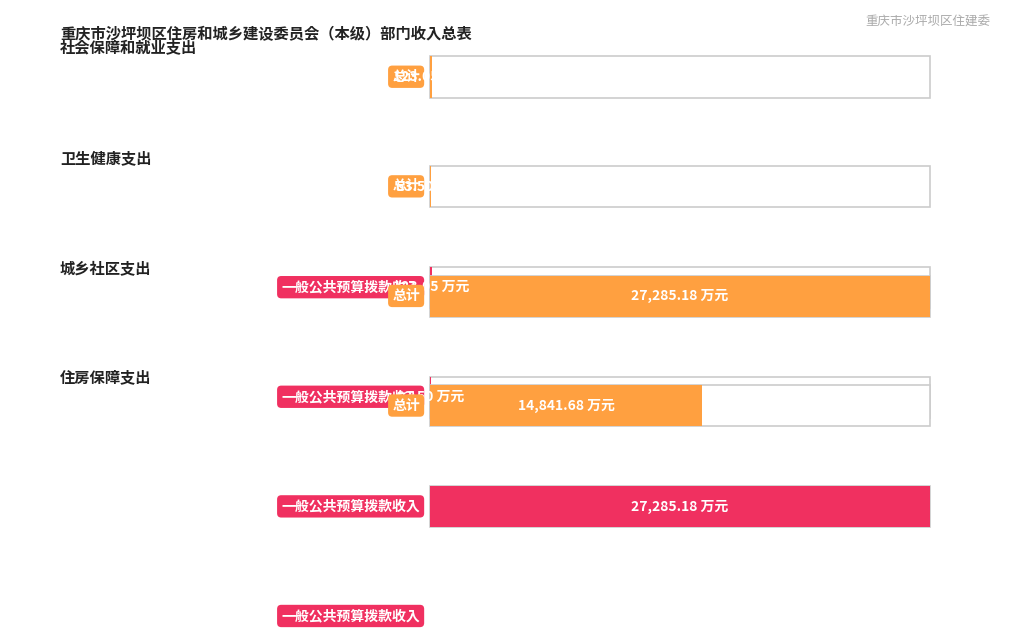

Which category has the highest value in the 一般公共预算拨款收入 series?

城乡社区支出